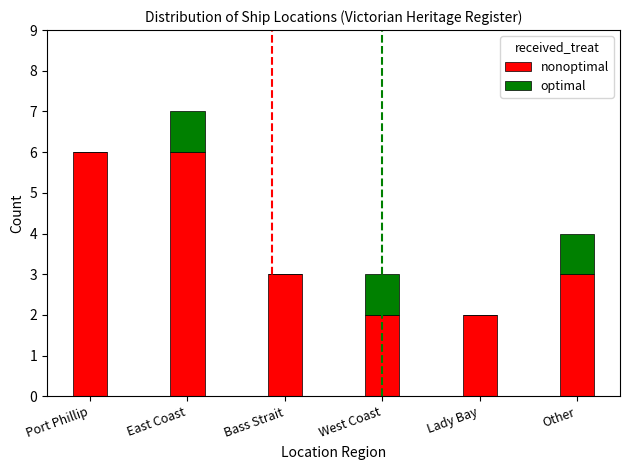

At which category is the sum across all series the highest?

East Coast